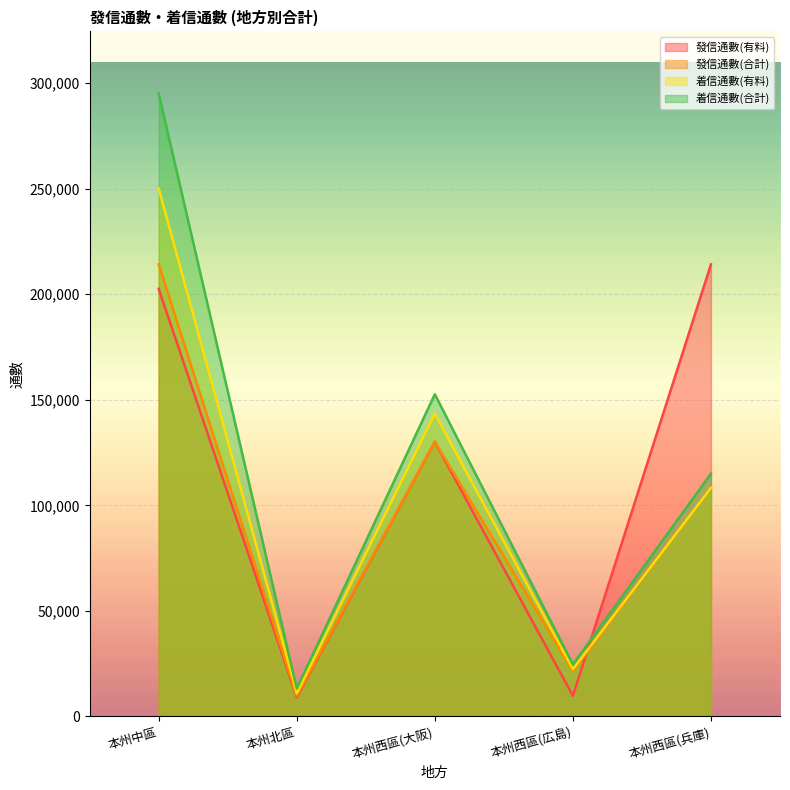

Rank the series by their average value, from lowest to highest.

發信通數(合計), 着信通數(有料), 發信通數(有料), 着信通數(合計)